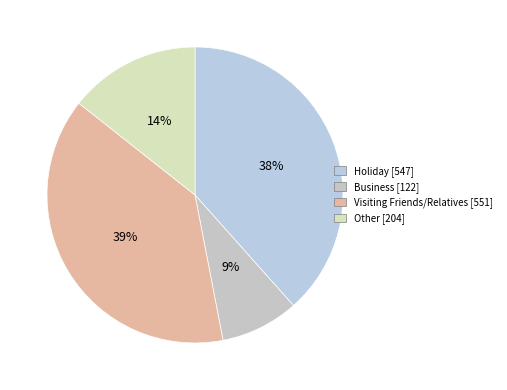

How many slices are in this pie chart?

4